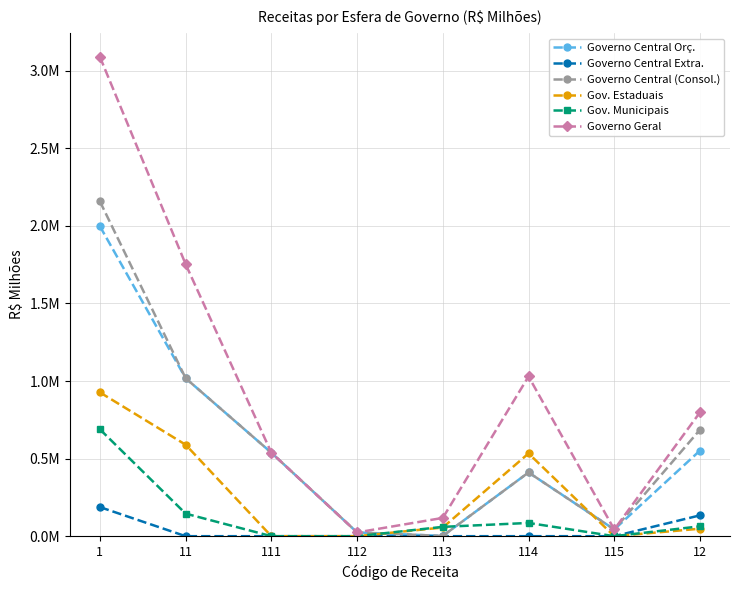

What are all the series names shown in the legend?

Governo Central Orç., Governo Central Extra., Governo Central (Consol.), Gov. Estaduais, Gov. Municipais, Governo Geral